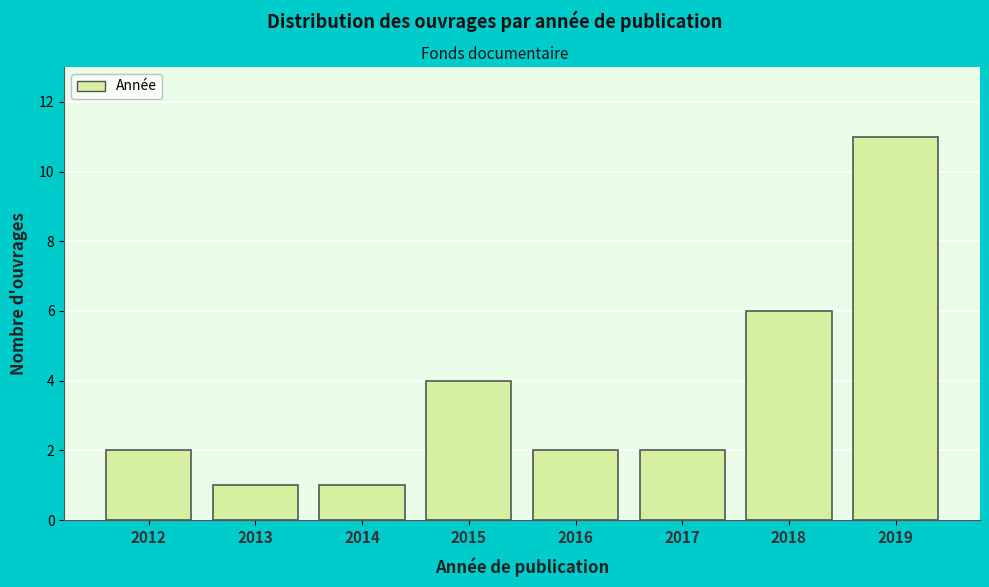

Reading left to right, extract all data points from this chart.

2	1	1	4	2	2	6	11